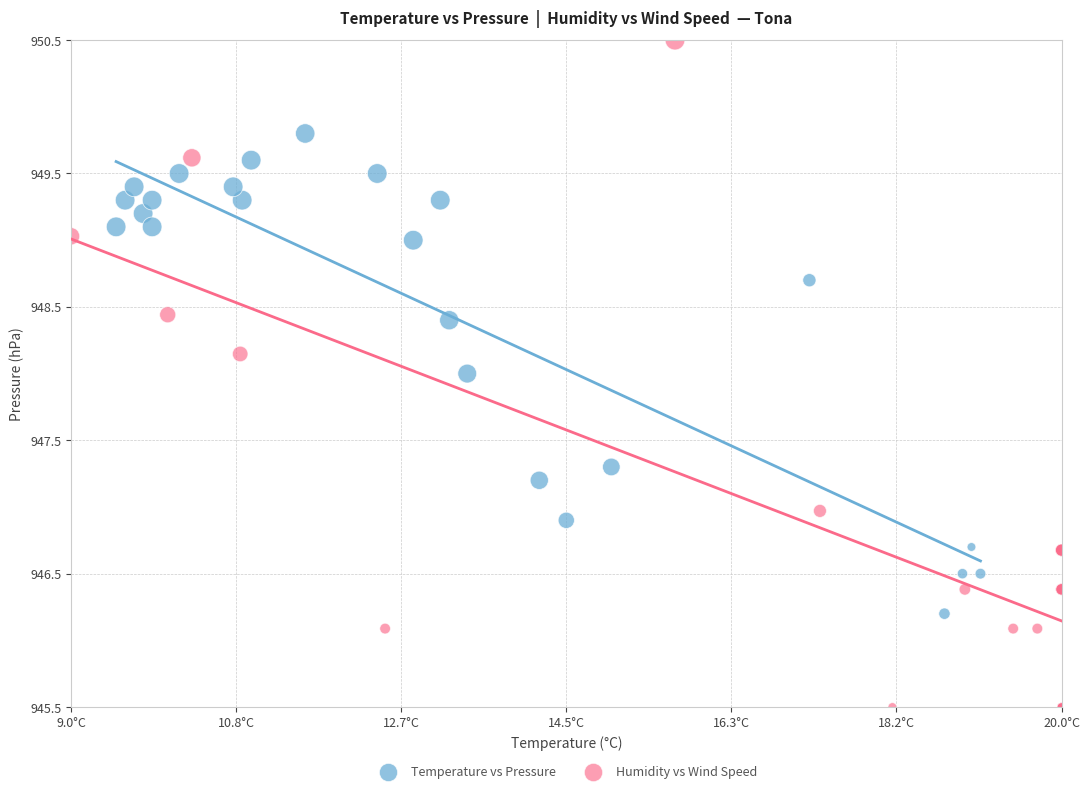

Which series has the largest Y range (max minus min)?

Humidity vs Wind Speed